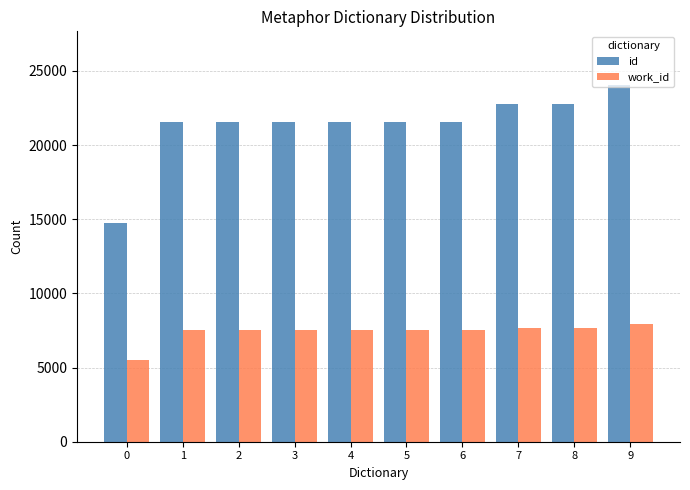

How many bars are there in total?

20